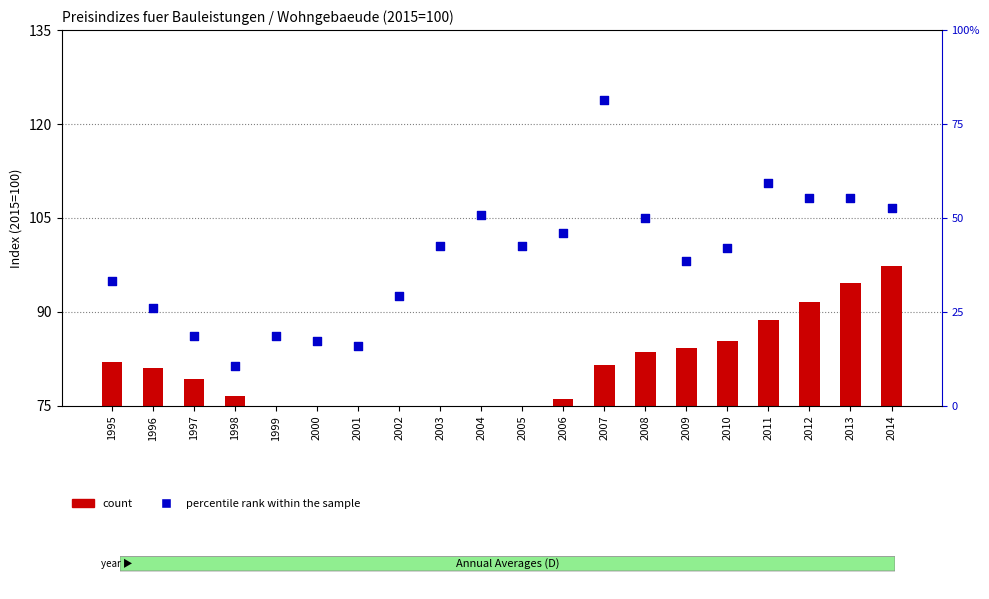

At which category is the sum across all series the highest?

2007